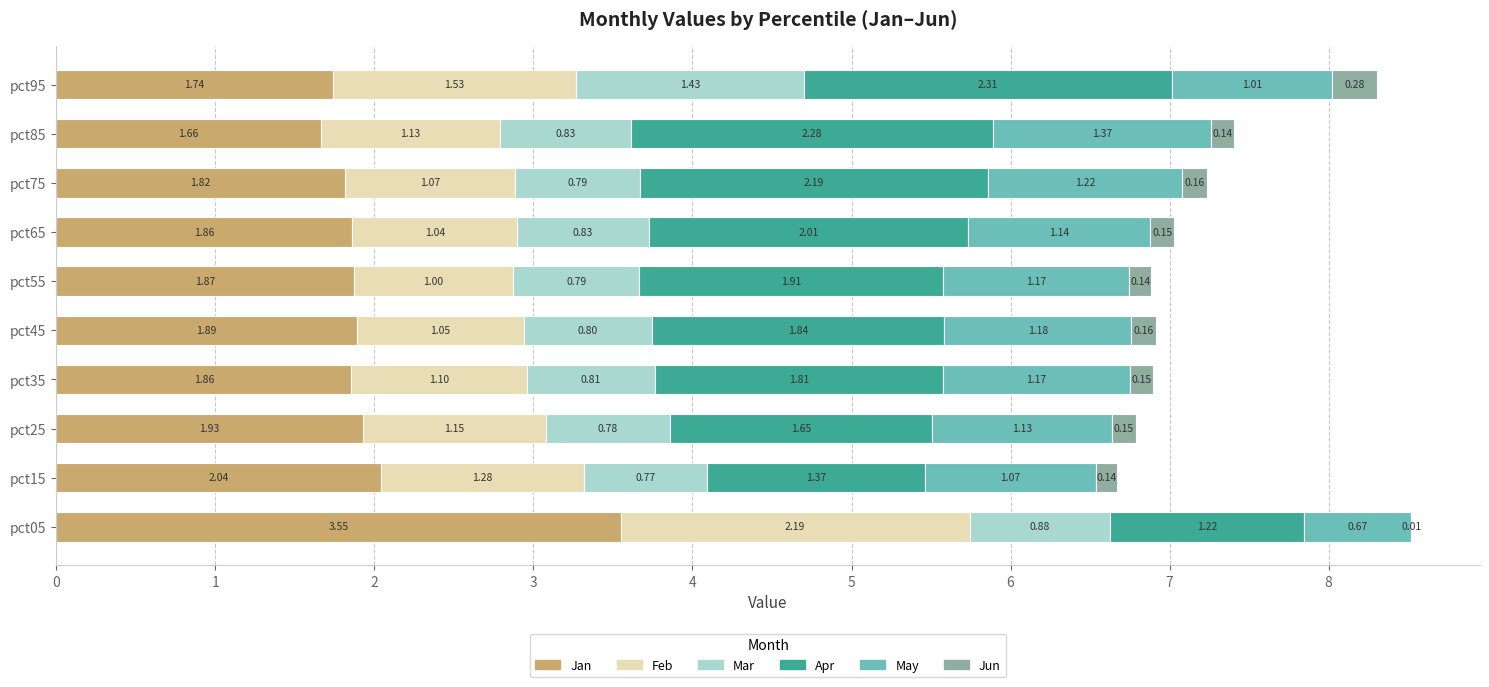

What is the total value across all series at pct95?

8.3